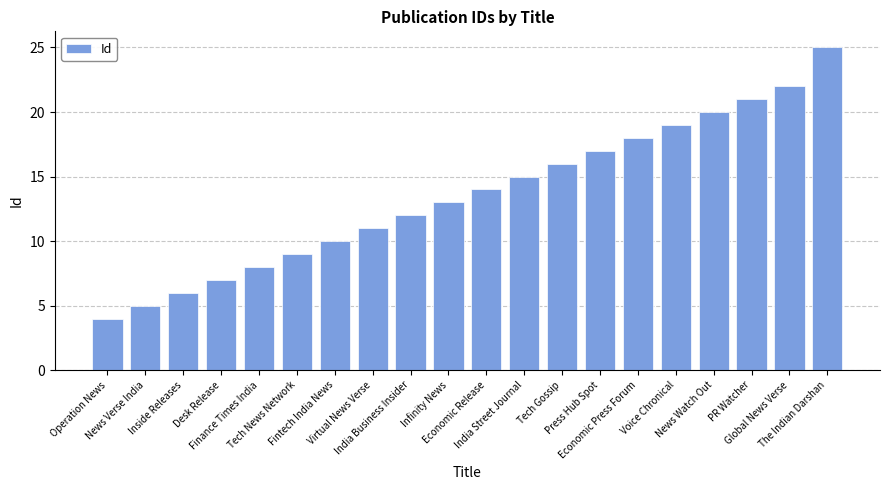

What value does the data have at India Business Insider, to the nearest 5?

10